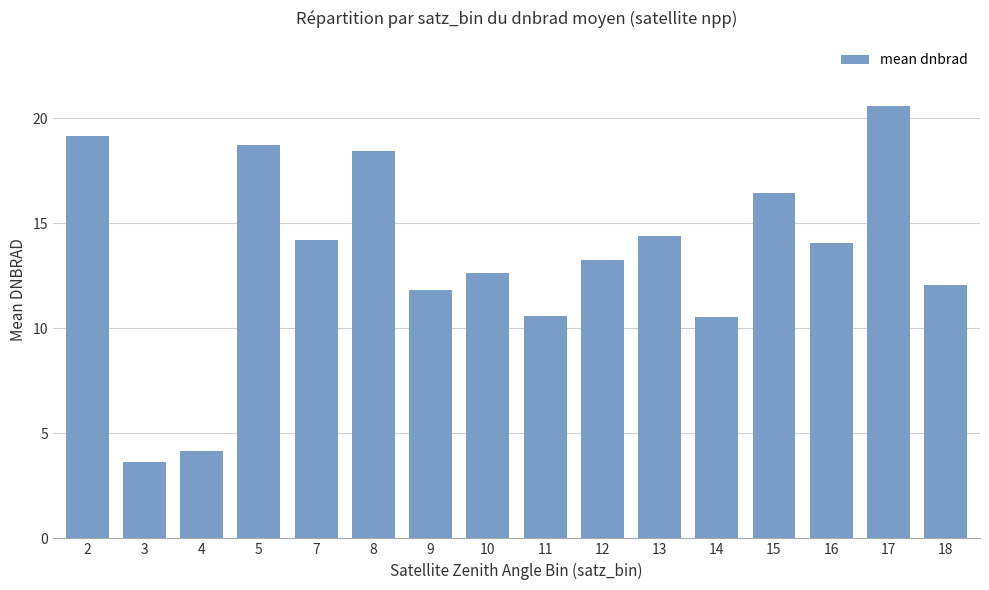

What is the average value?

13.4